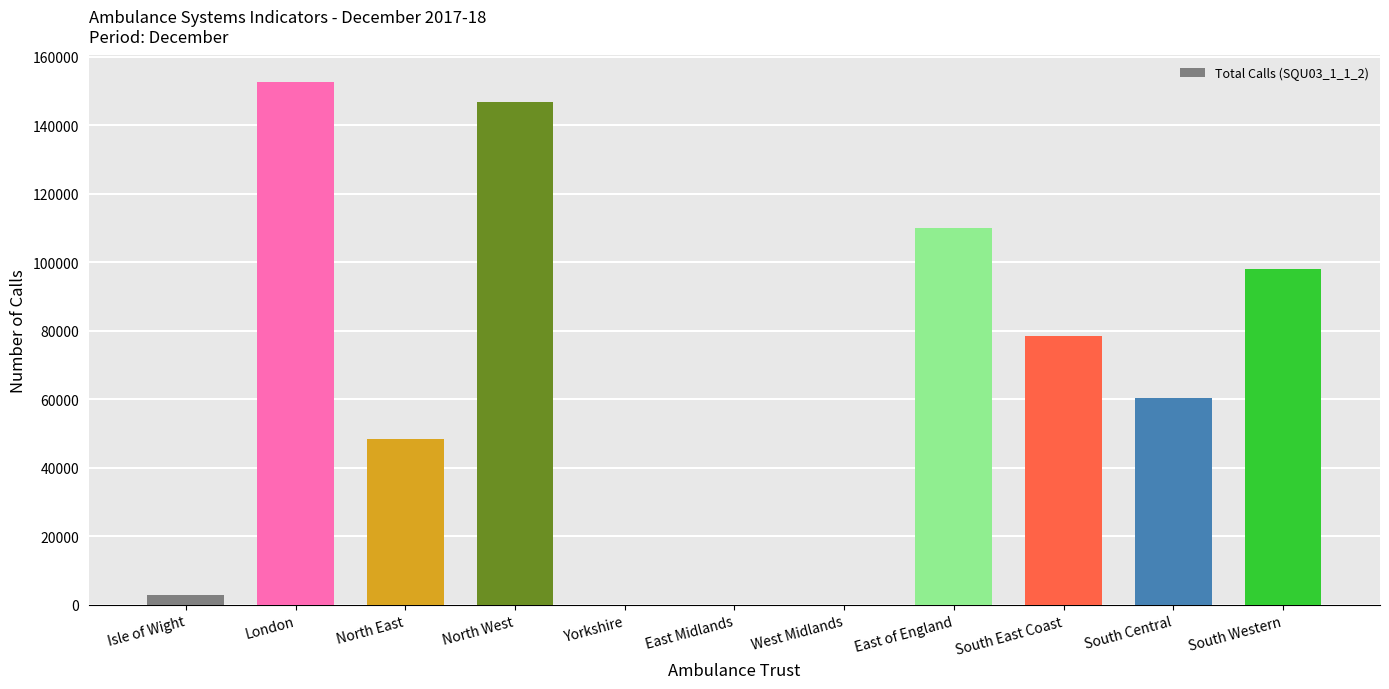

At which category does the chart reach its peak across all series?

London